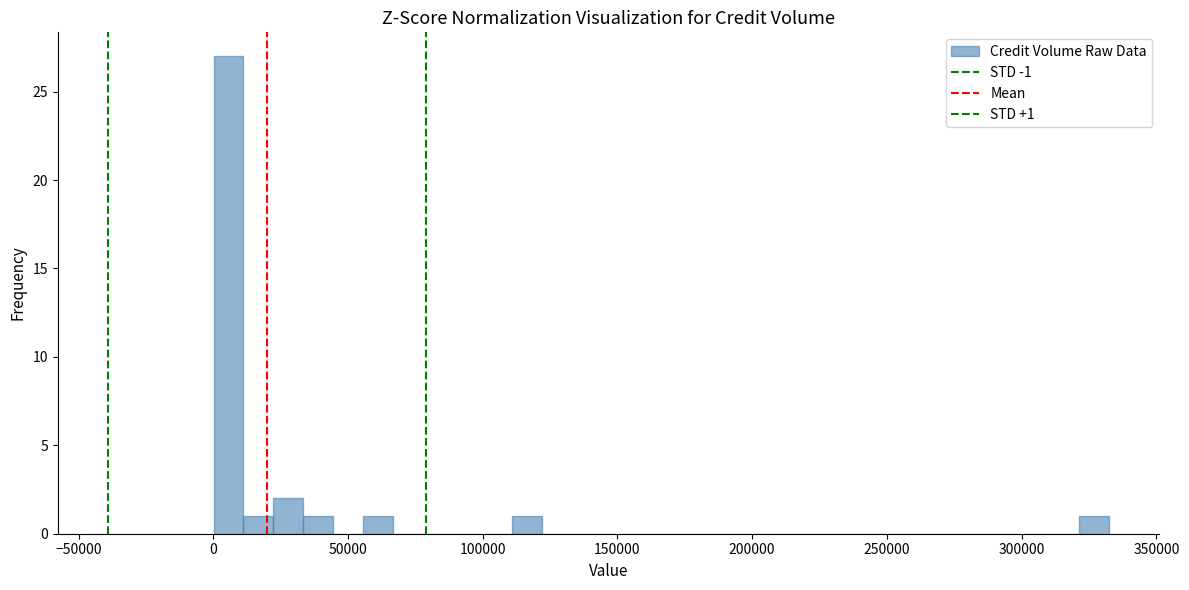

Read against the x-axis, roughly where is the centre of the tallest bar?

5000